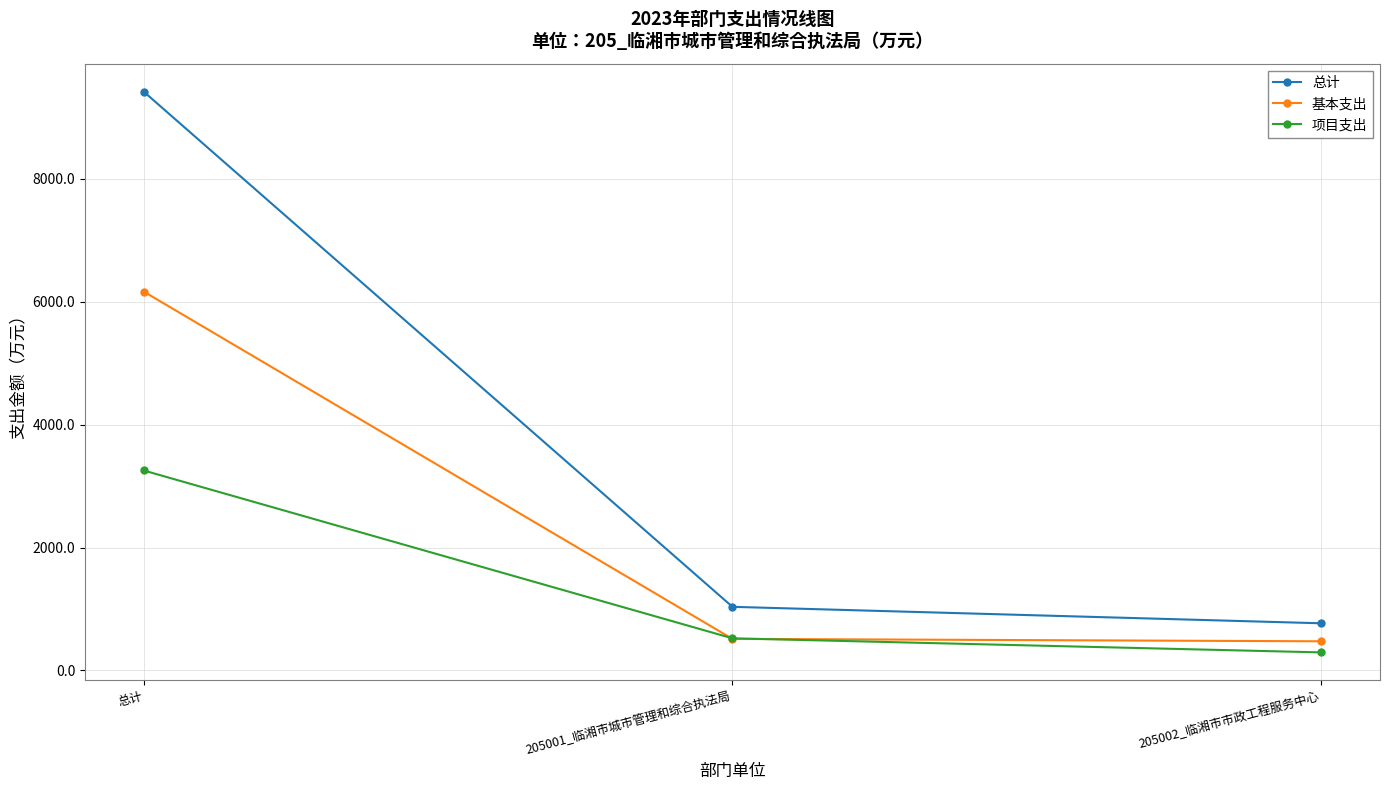

List the series in order of their peak value, highest first.

总计, 基本支出, 项目支出